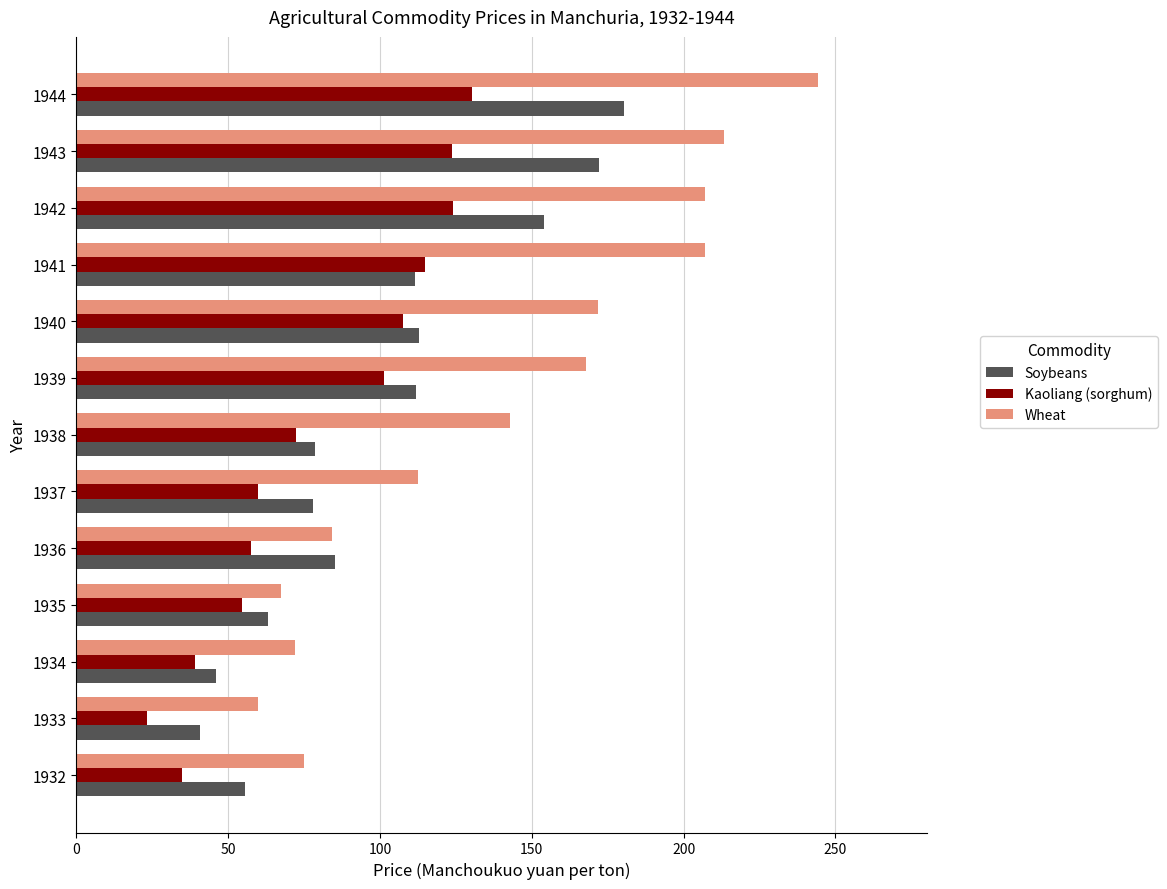

What is the approximate value of Soybeans at 1941?

111.4